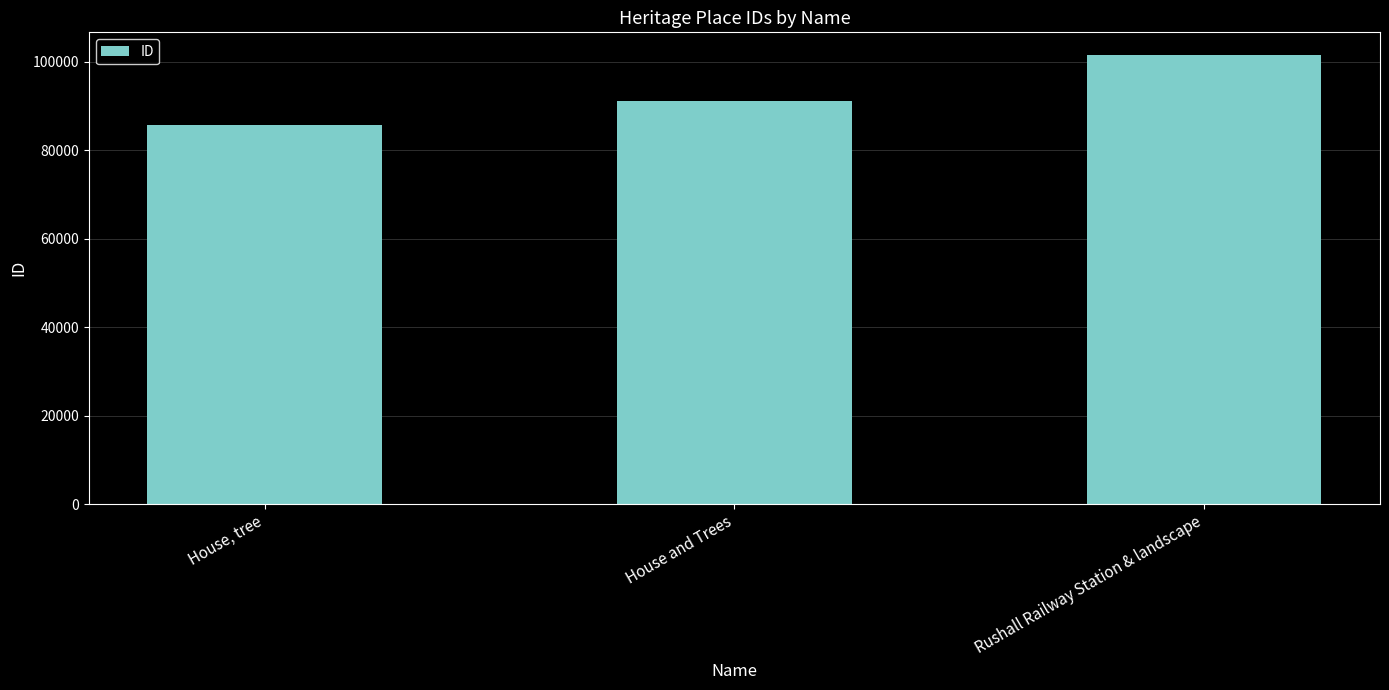

Rank the categories by value from highest to lowest.

Rushall Railway Station & landscape, House and Trees, House, tree